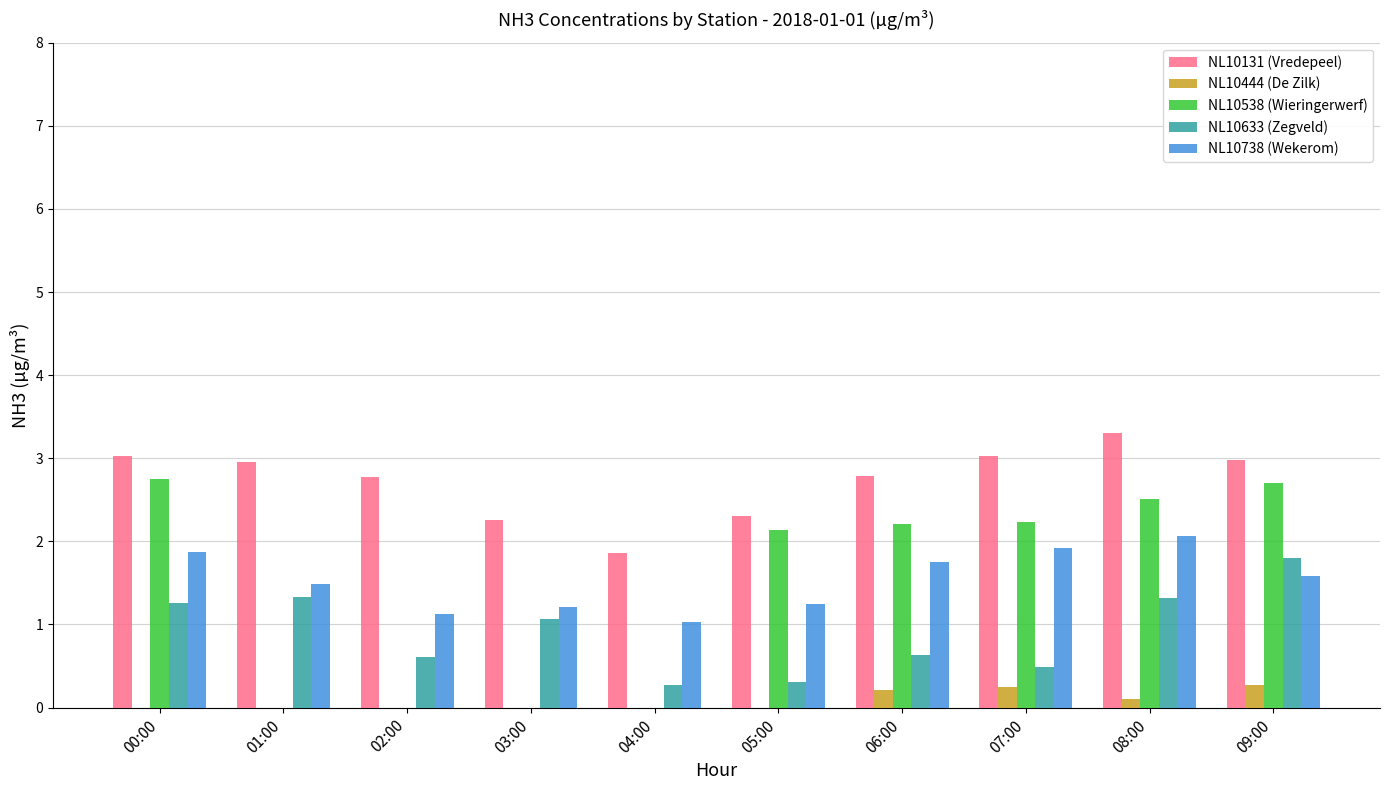

What is the sum of all NL10131 (Vredepeel) values?

27.3